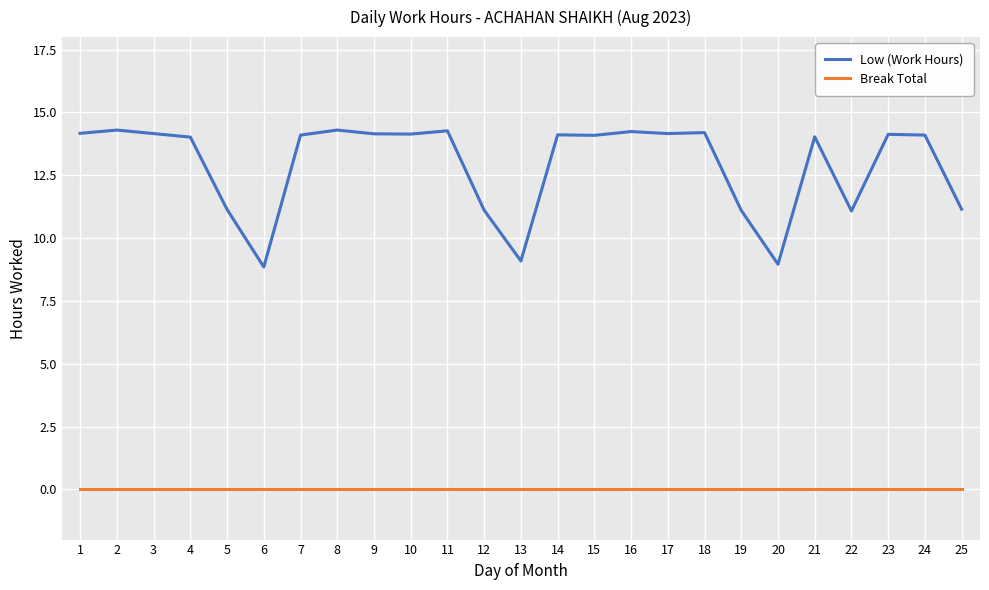

True or false: Low (Work Hours) and Break Total intersect in this chart.

False